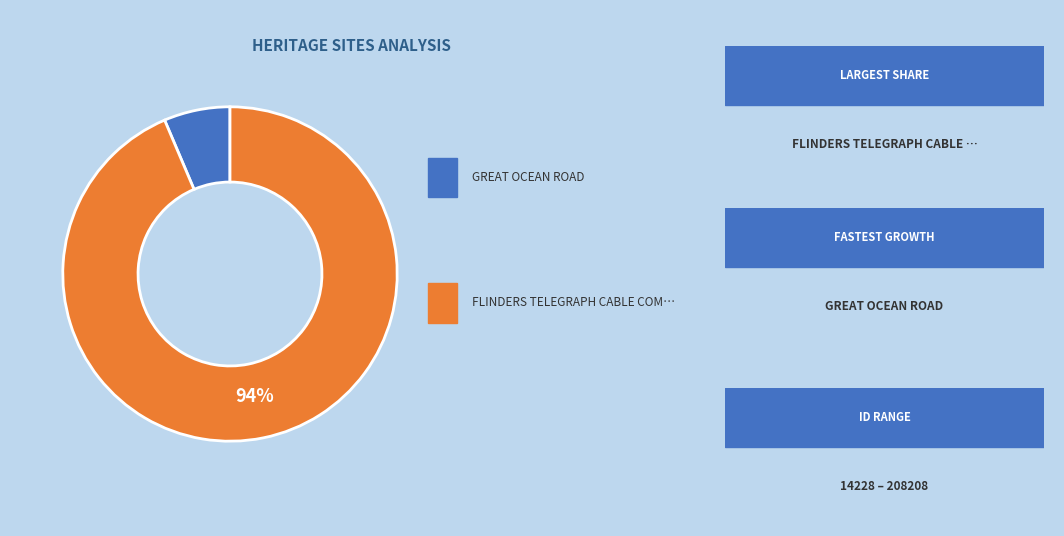

Is there a majority slice in this chart?

Yes